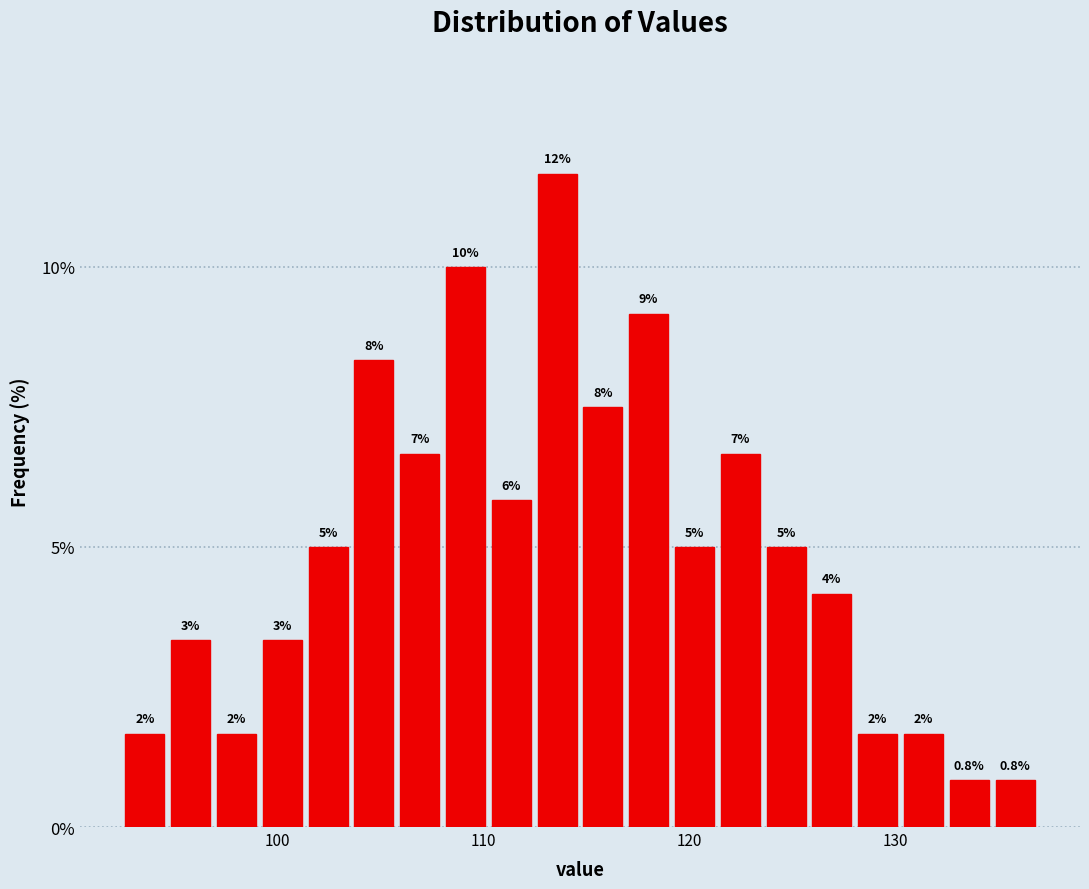

Around what value on the x-axis is the tallest bar? Give the approximate position of its centre, as read against the axis.

114